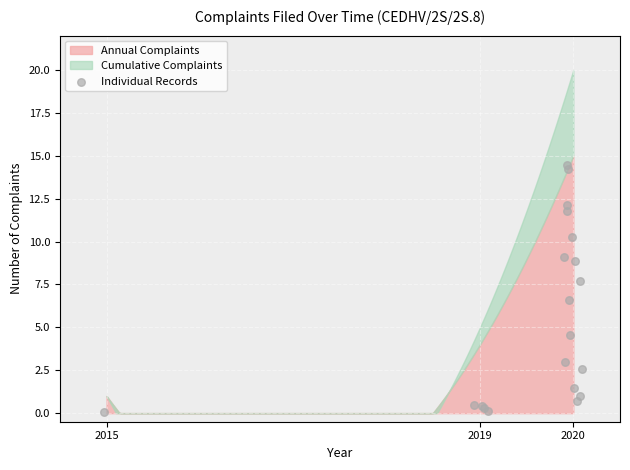

What Y value in the scatter plot is closest to 7?

6.6